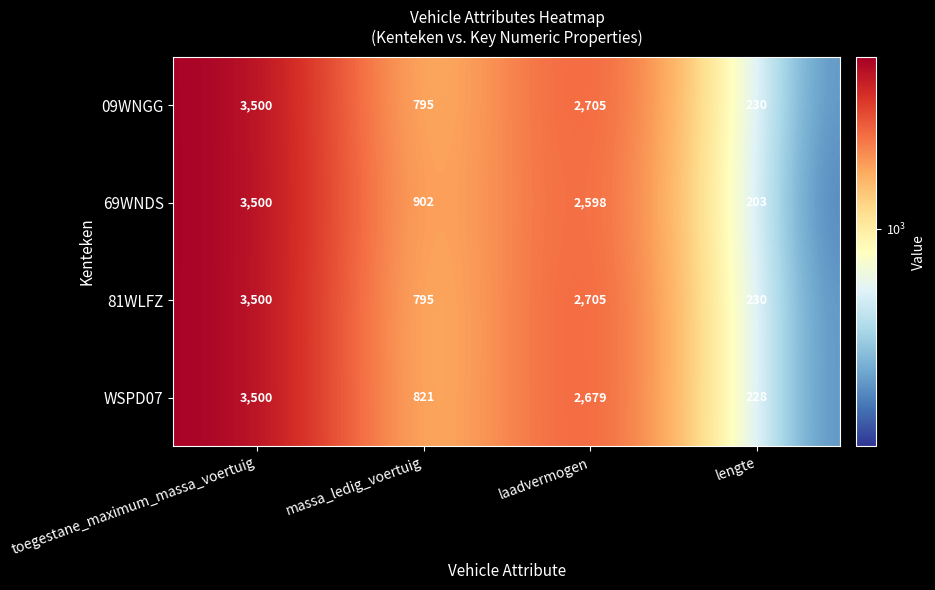

What is the difference between the maximum and minimum values in the 81WLFZ series?

3270